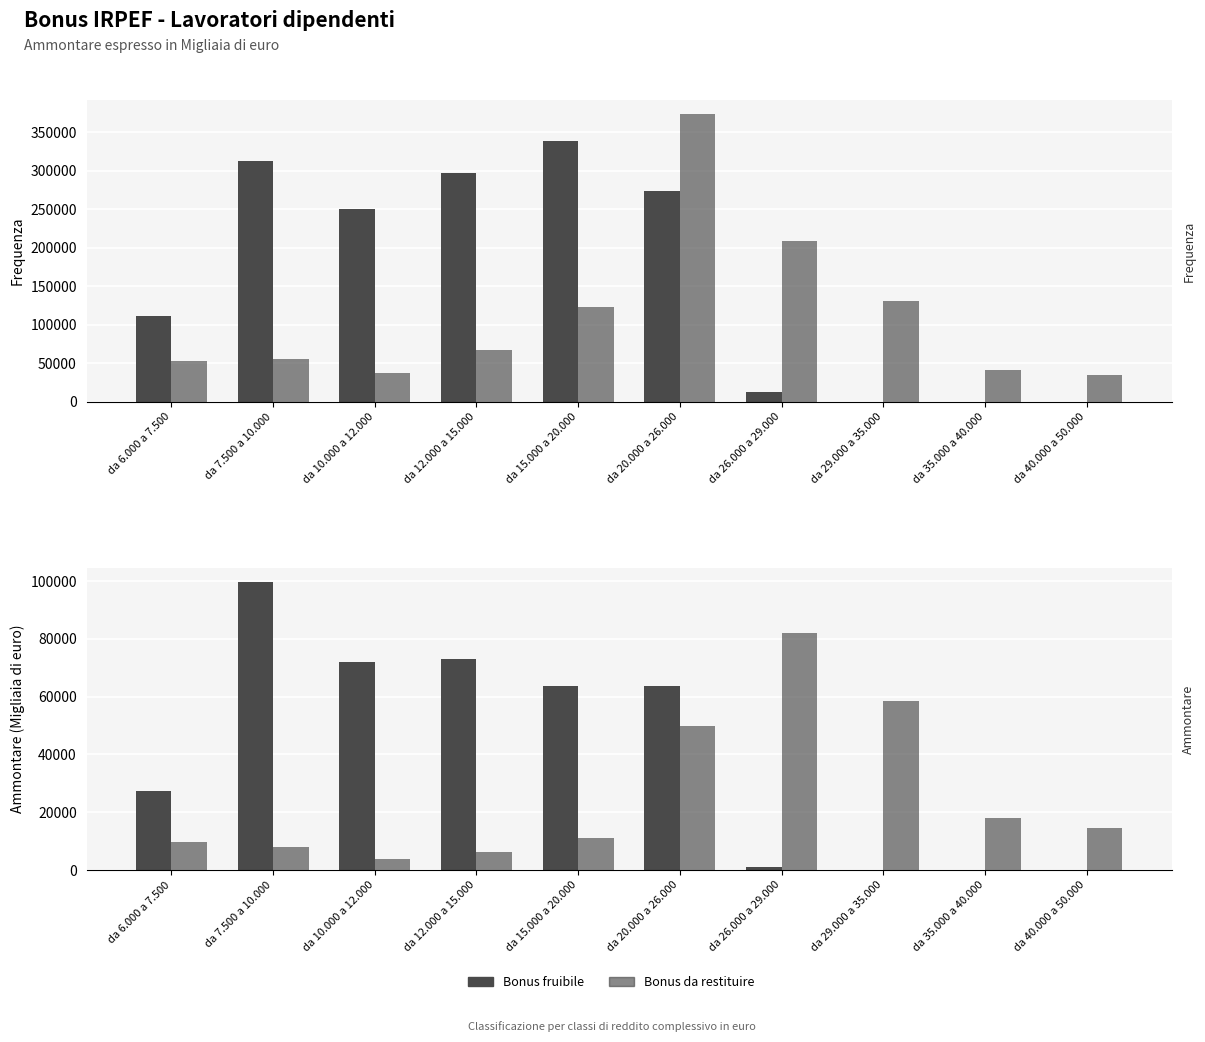

How many data points does each series have?

10